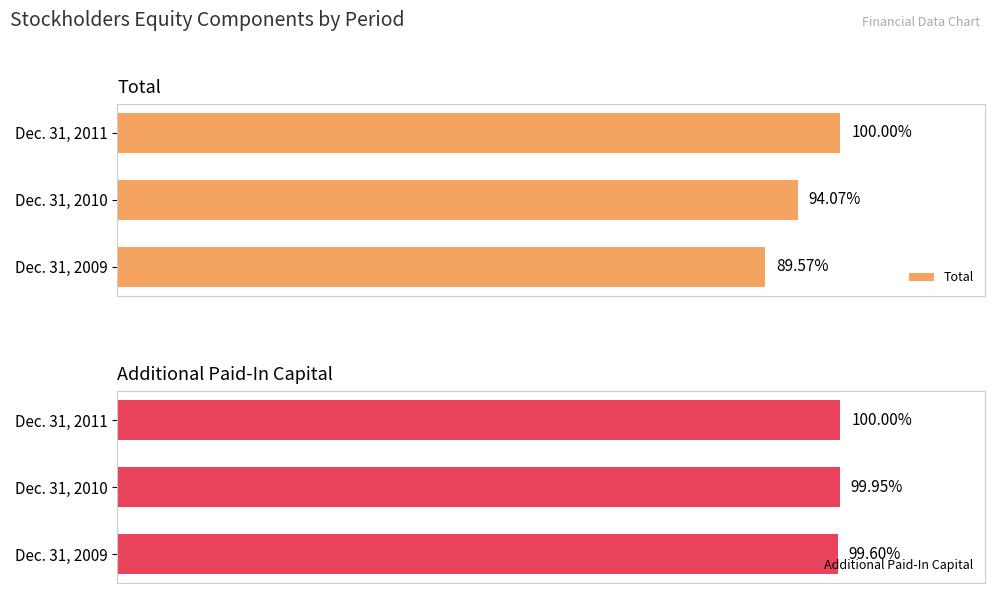

Which series has the widest spread of values?

Total